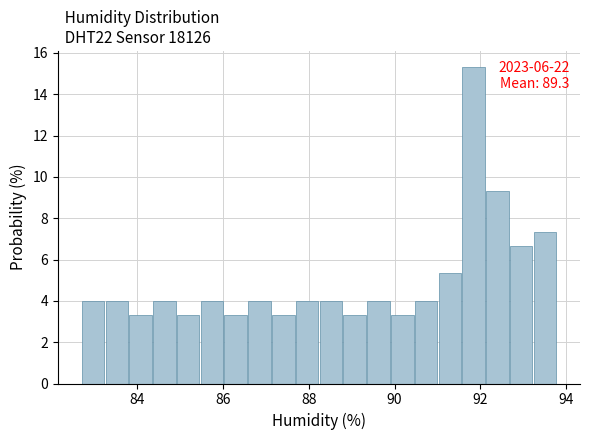

Around what value on the x-axis is the tallest bar? Give the approximate position of its centre, as read against the axis.

91.8